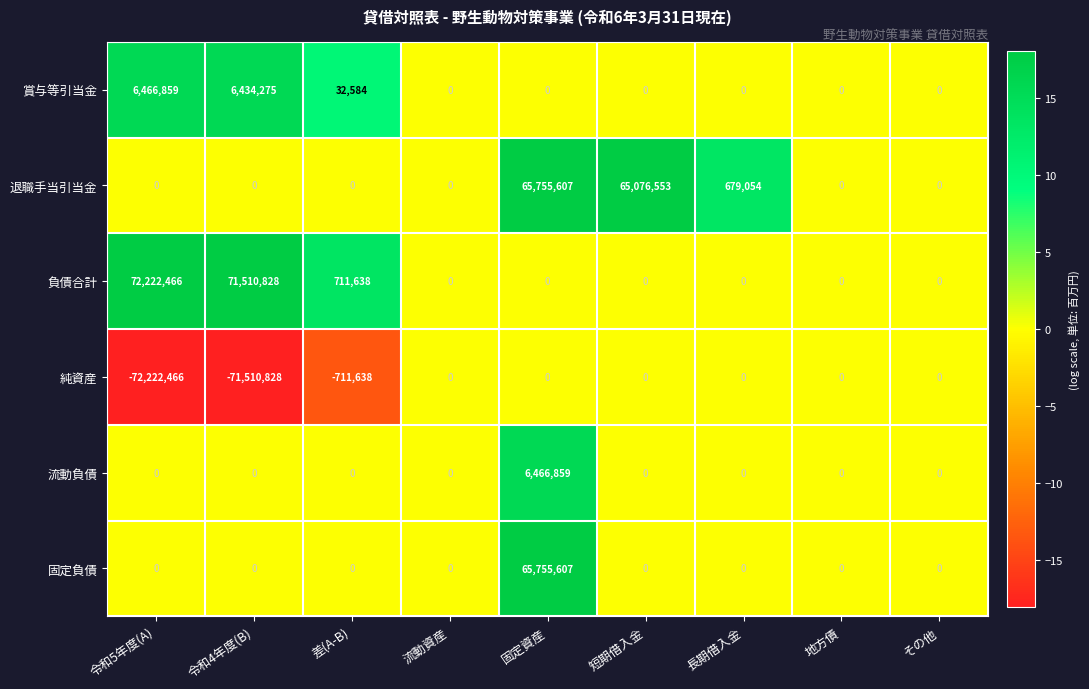

Is it true that 流動負債 equals 3310789 at 固定資産?

False